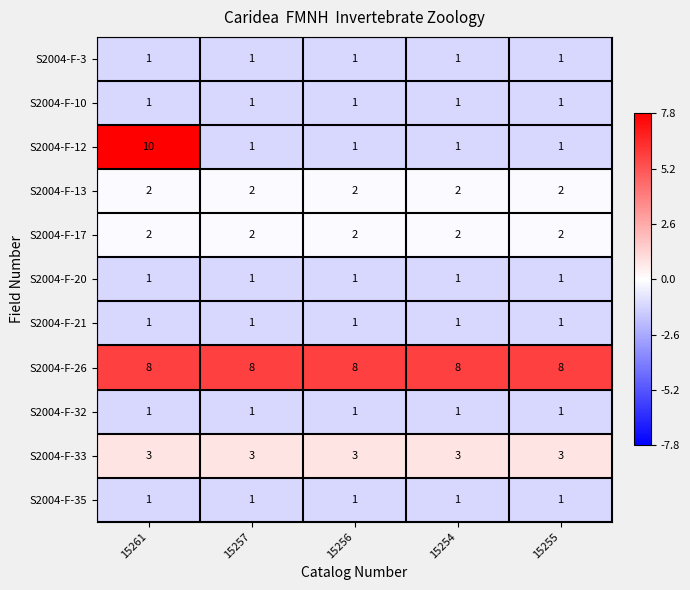

What is the difference between the highest and lowest values at 15256?

7